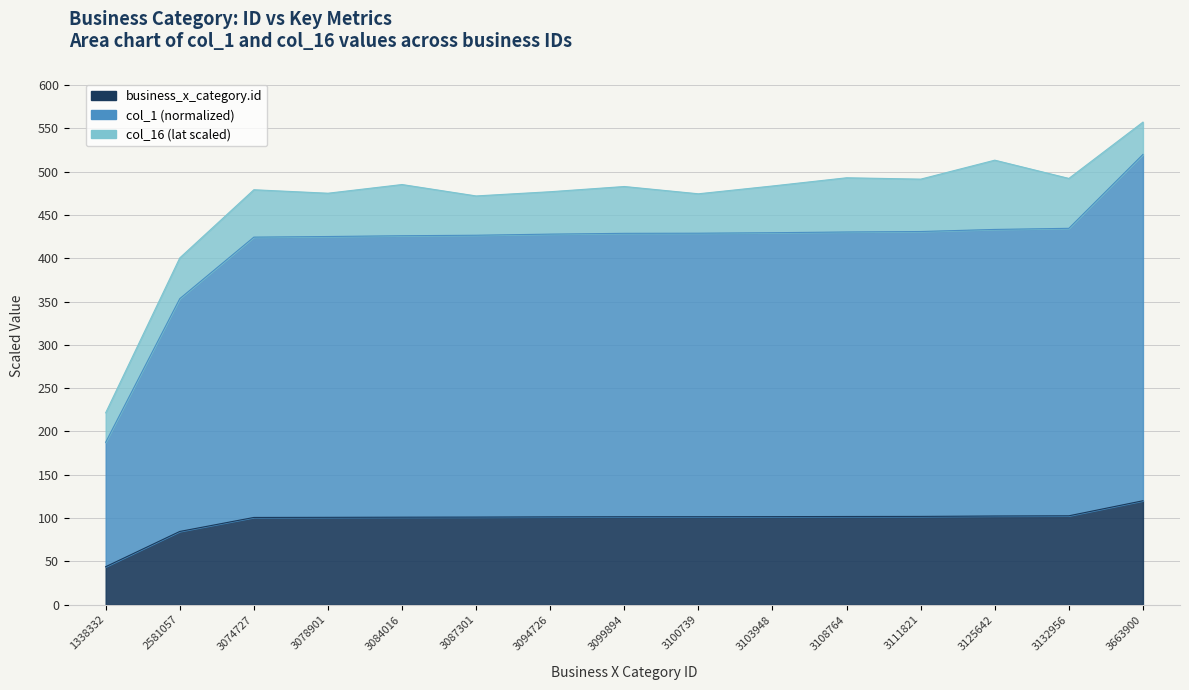

Which label corresponds to the largest value in the chart?

3663900